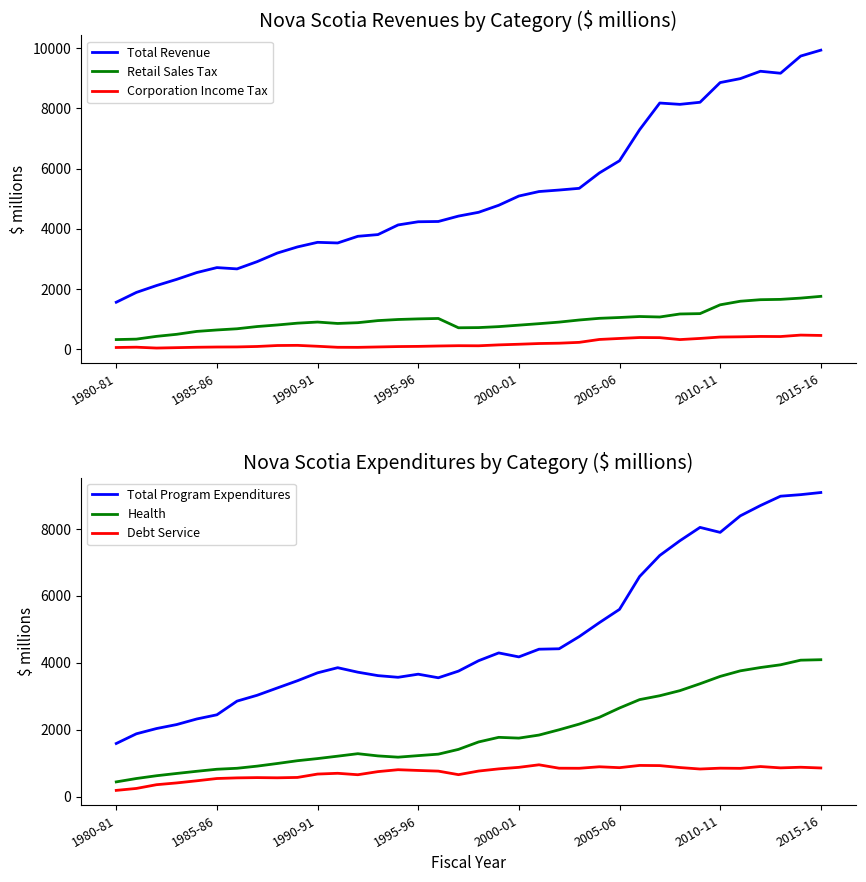

Which series changed the most between 9 and 34?

Total Revenue